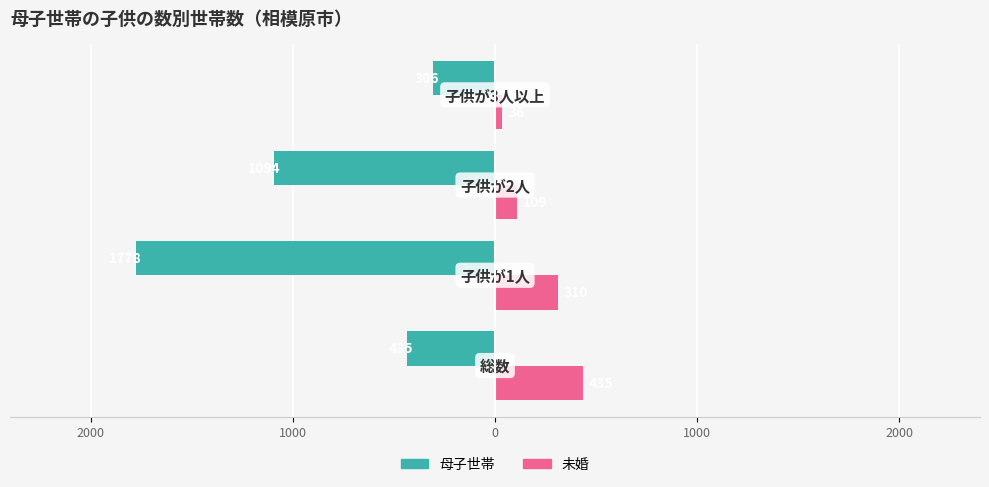

What are all the series names shown in the legend?

母子世帯, 未婚